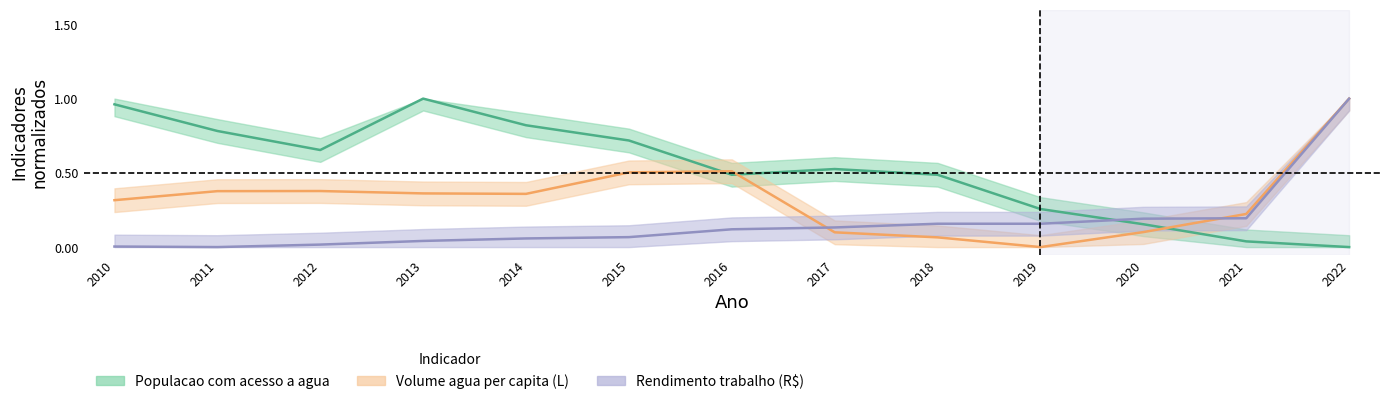

The value of Rendimento trabalho pessoas at 2021 is 0.1. True or false?

False